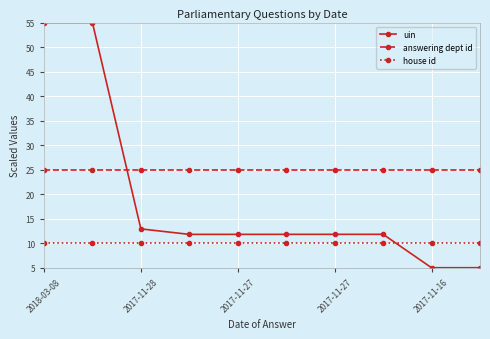

What is the highest value of the answering dept id series?

25.0